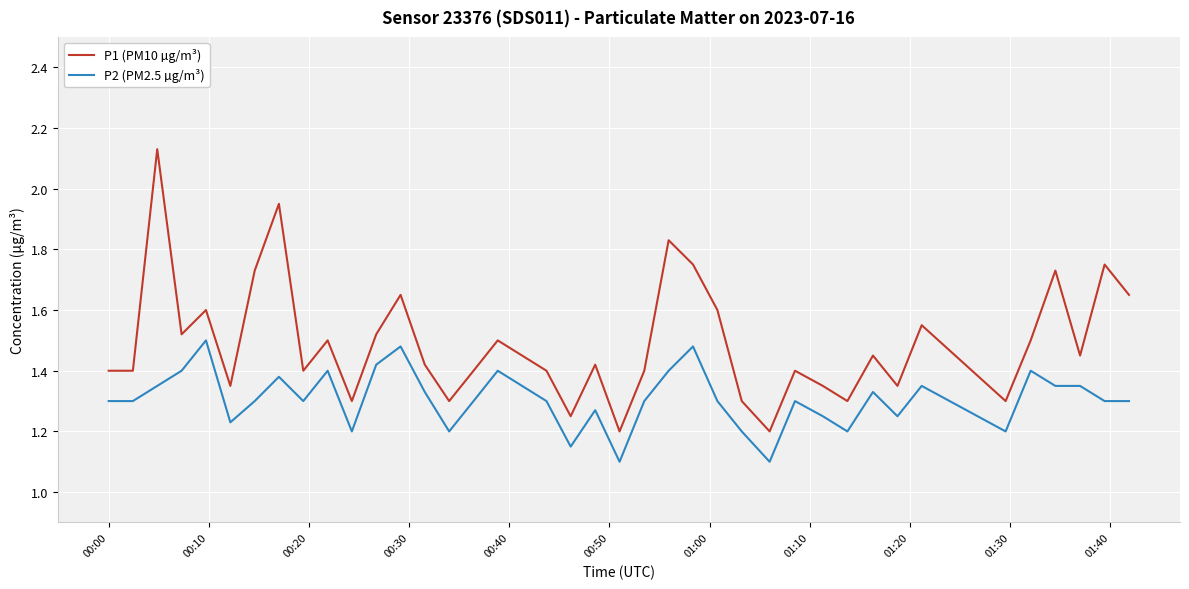

Which series has the largest range (max minus min)?

P1 (PM10 µg/m³)